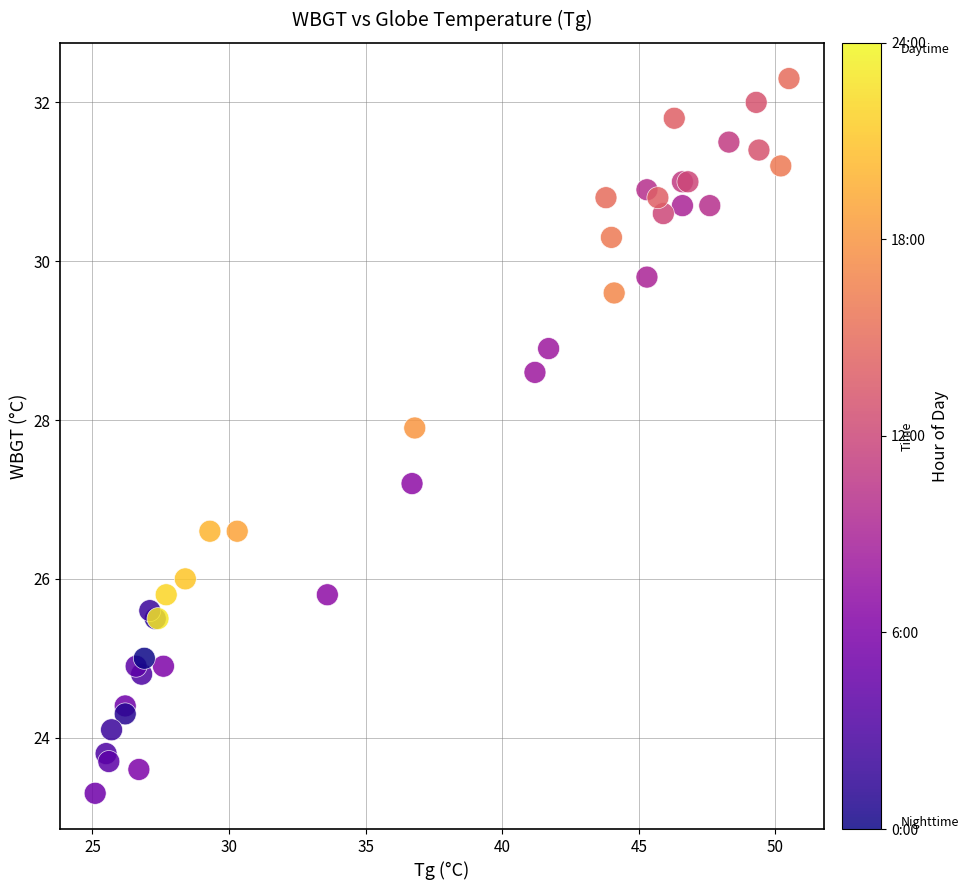

What Y value in the scatter plot is closest to 27?

27.2